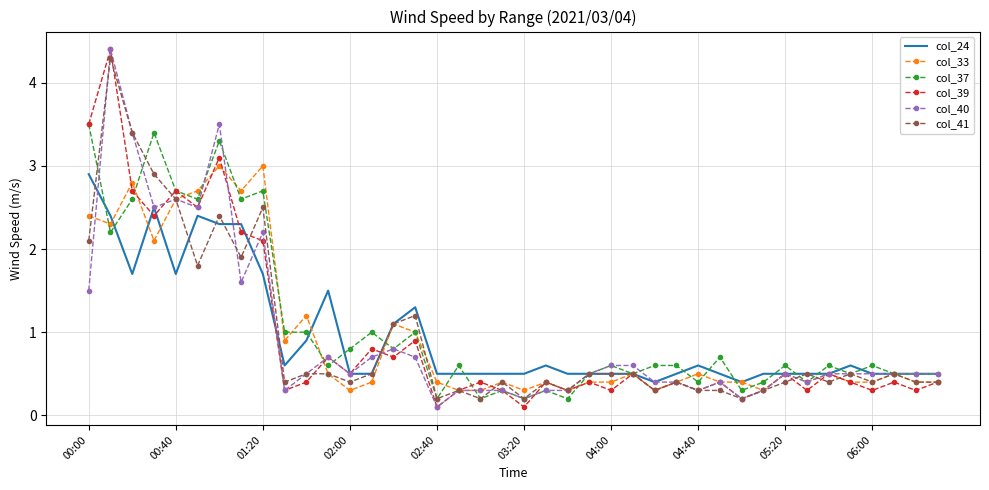

What is the greatest value displayed?

4.4